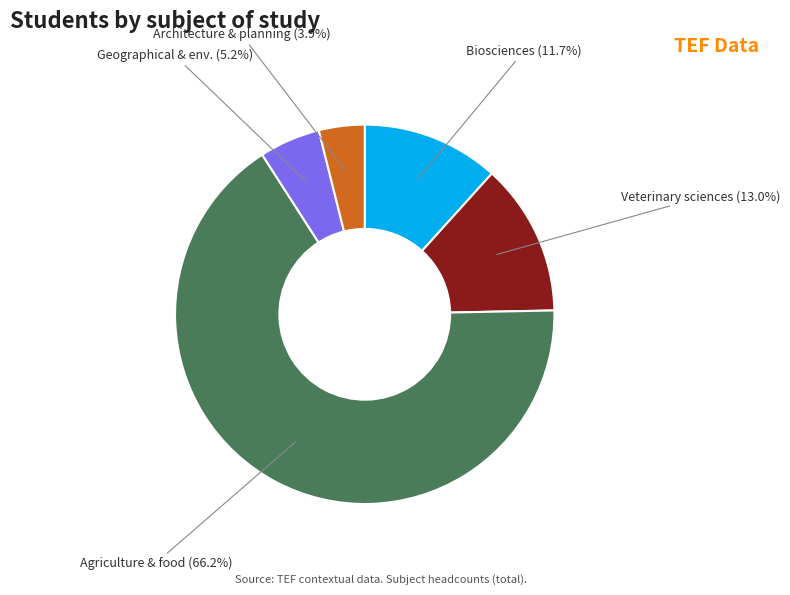

How many slices are in this pie chart?

5